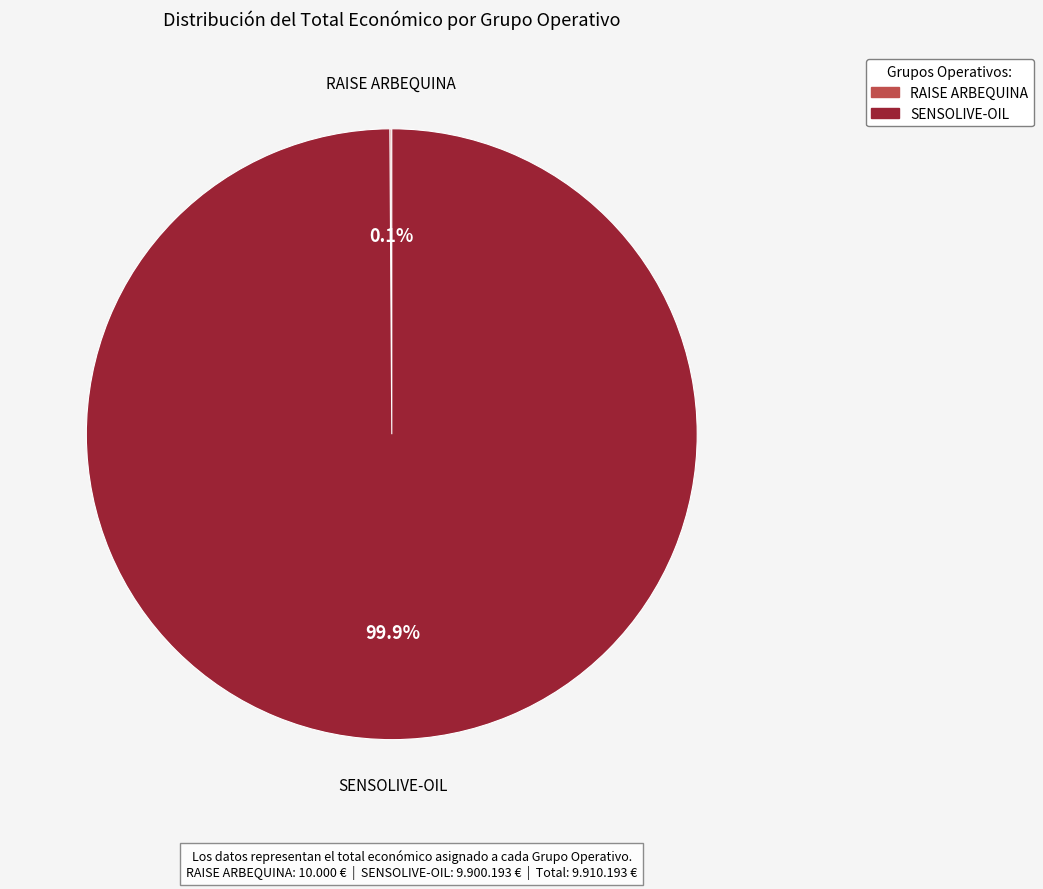

Is there a majority slice in this chart?

Yes